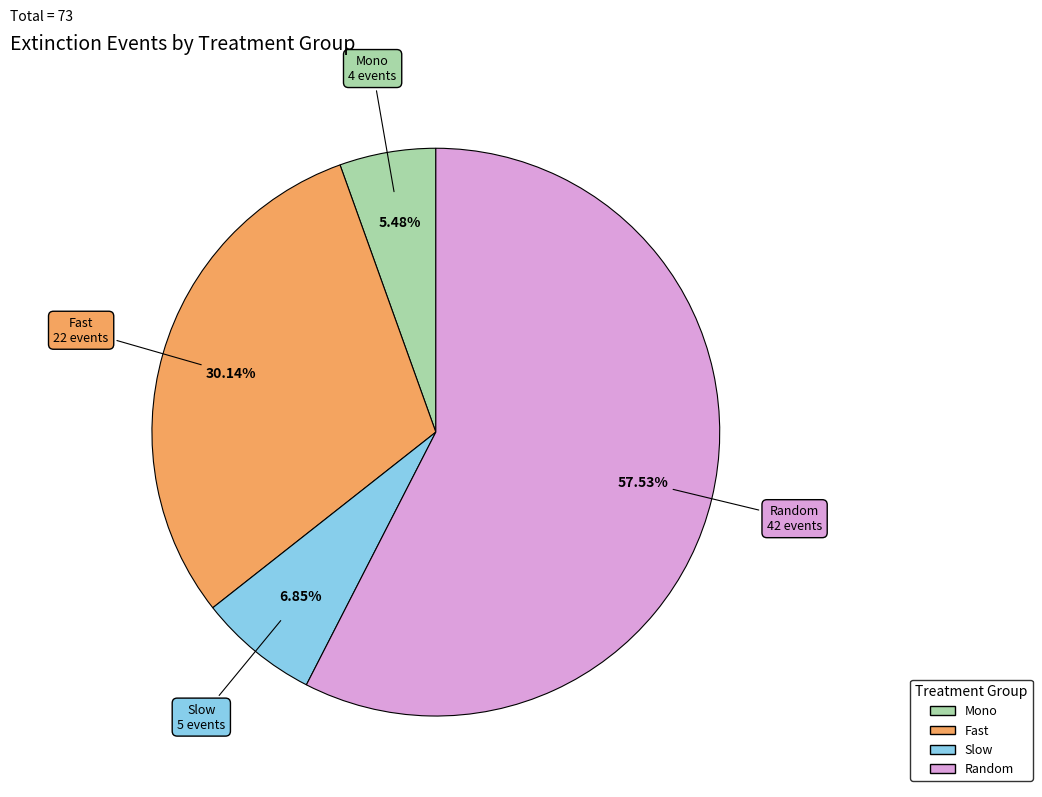

Is there any slice that represents more than half of the pie?

Yes